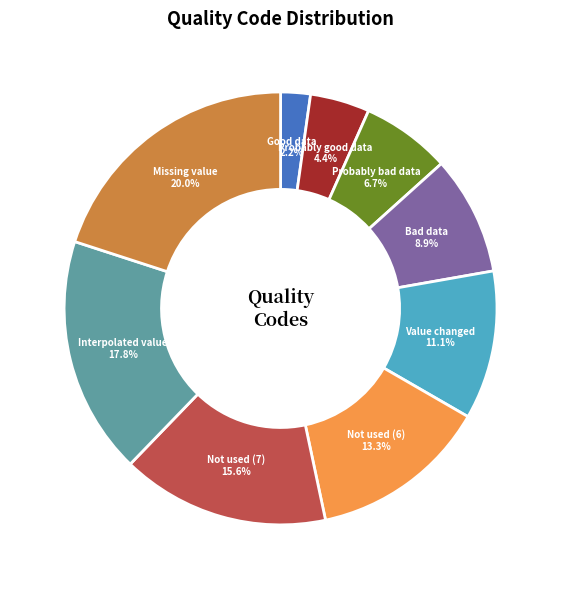

Between Not used (6) and Probably bad data, which is larger?

Not used (6)